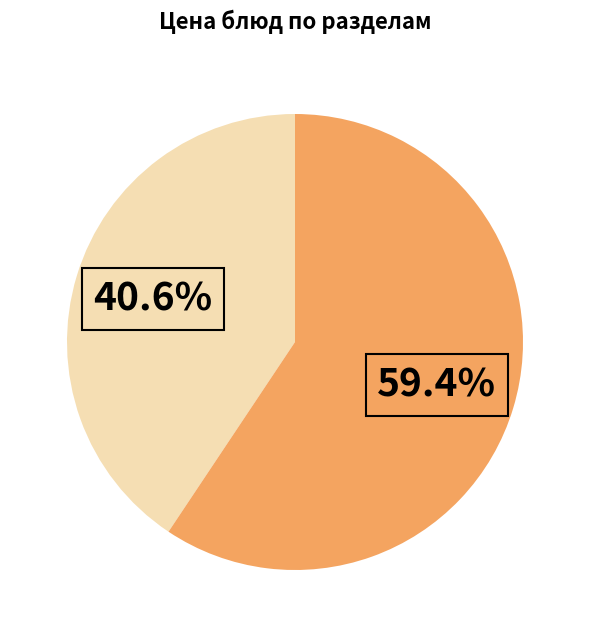

Is there a majority slice in this chart?

Yes